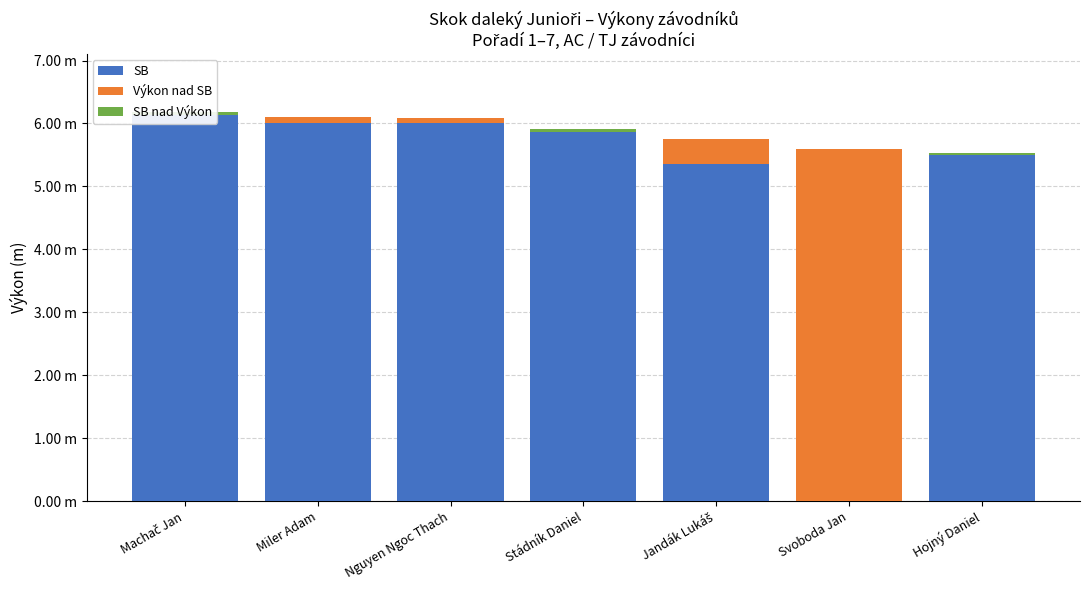

What is the difference between the highest and lowest values at Stádník Daniel?

5.9